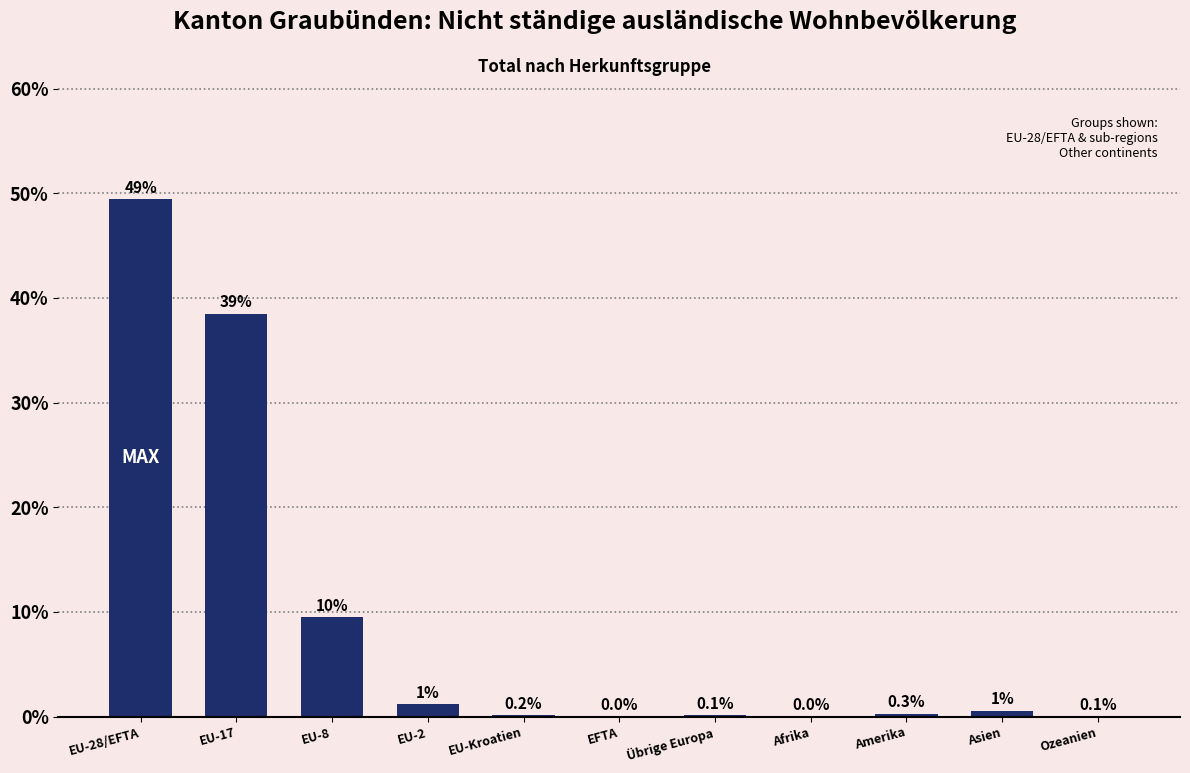

Which has a higher value, Asien or EU-17?

EU-17